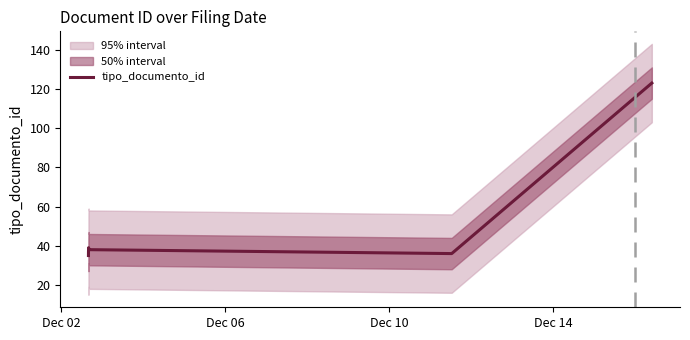

What is the sum of all values?

308